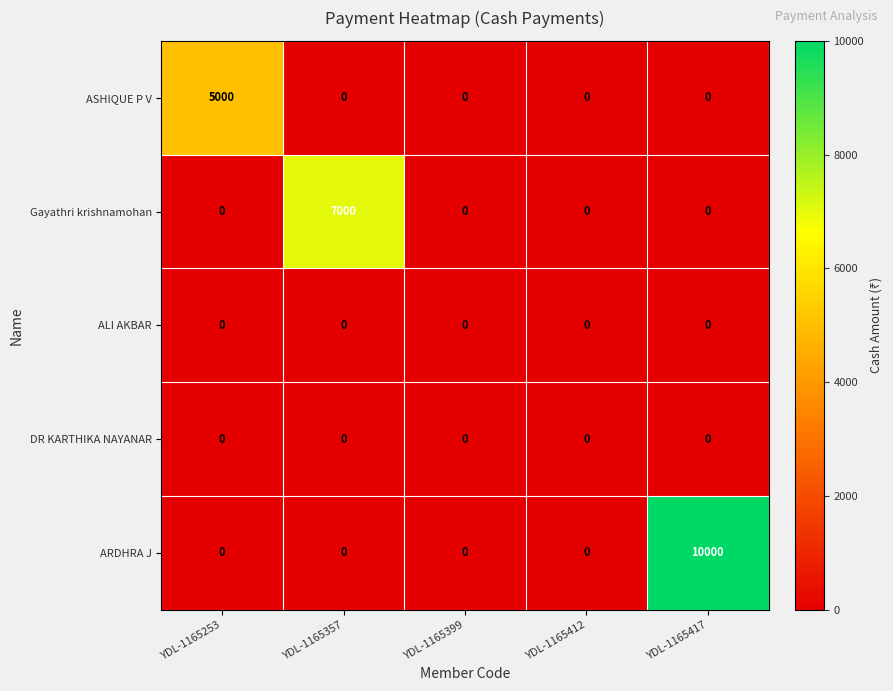

Reading right to left, list all the values displayed in this chart.

ASHIQUE P V: 0	0	0	0	5000
Gayathri krishnamohan: 0	0	0	7000	0
ALI AKBAR: 0	0	0	0	0
DR KARTHIKA NAYANAR: 0	0	0	0	0
ARDHRA J: 10000	0	0	0	0